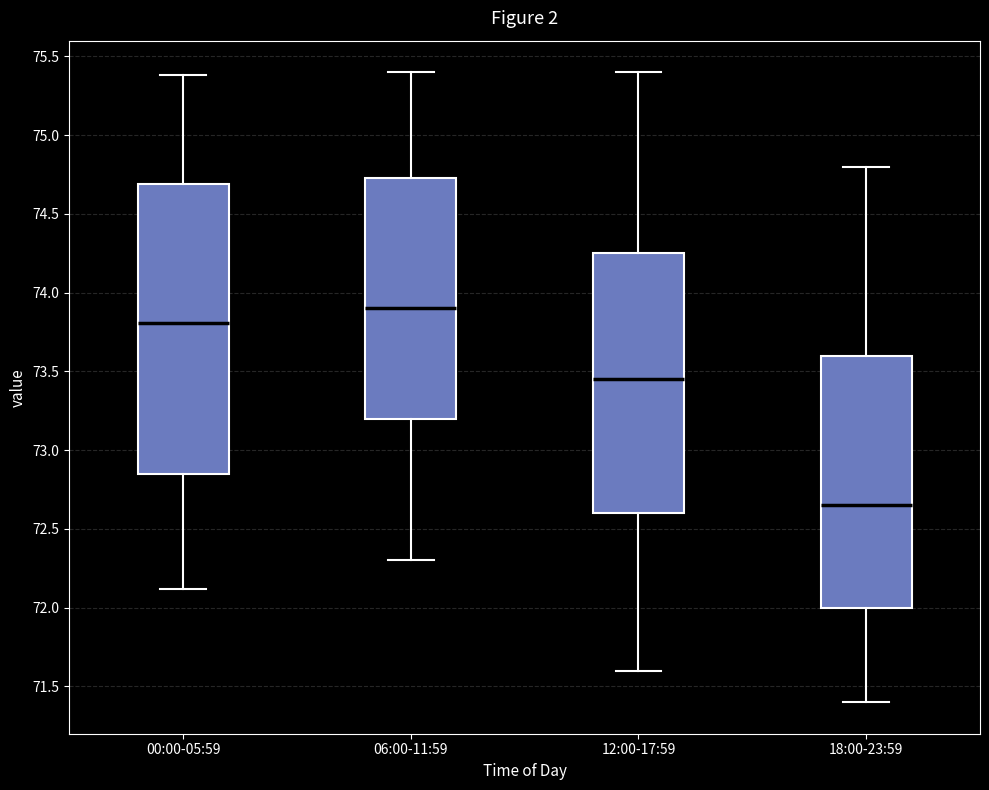

Which box's median line is the highest?

06:00-11:59